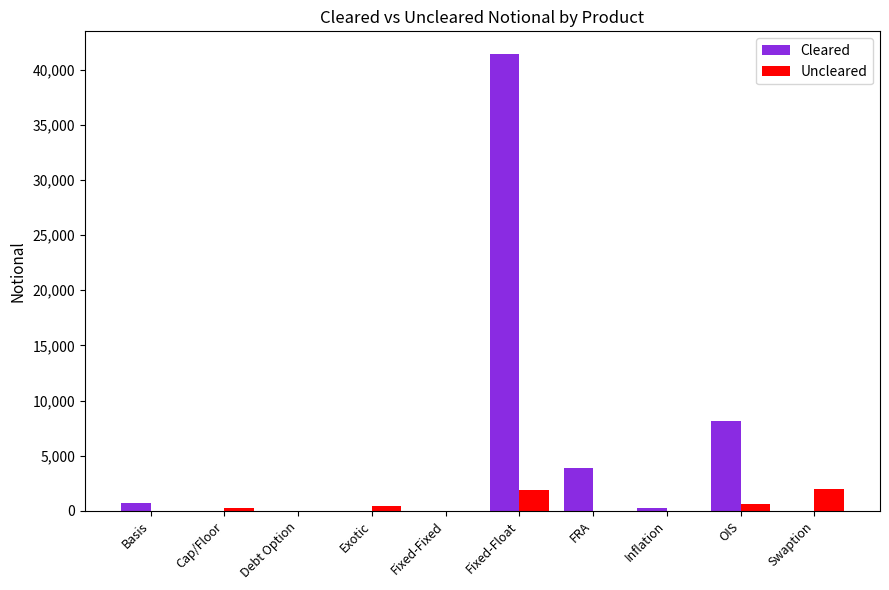

Is the value of Uncleared at Exotic greater than the value of Cleared at Cap/Floor?

Yes